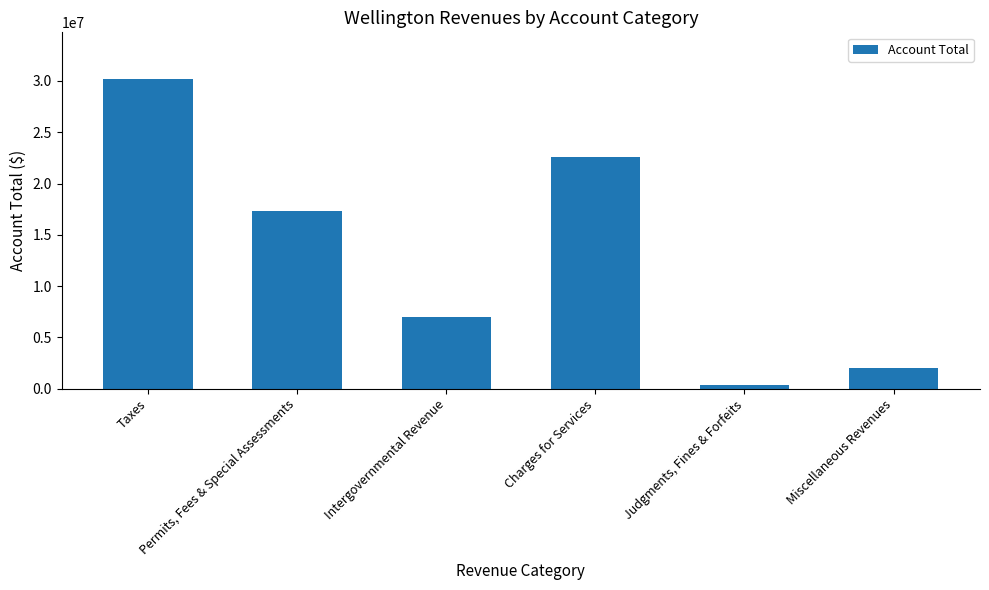

Rank the categories by value from lowest to highest.

Judgments, Fines & Forfeits, Miscellaneous Revenues, Intergovernmental Revenue, Permits, Fees & Special Assessments, Charges for Services, Taxes